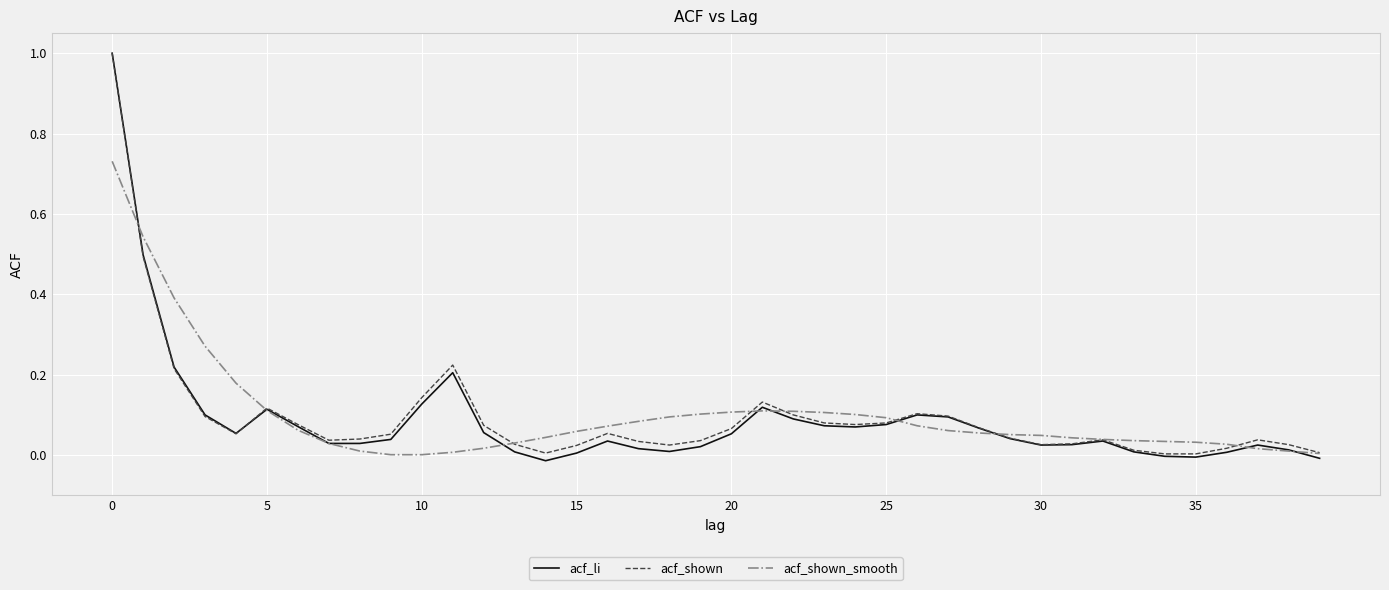

What is the highest value of the acf_li series?

1.0